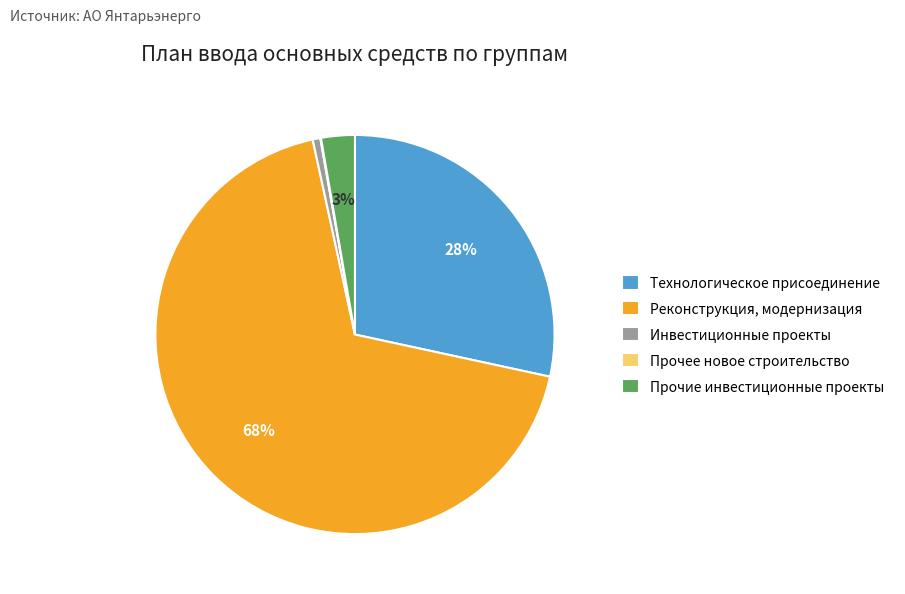

Between Инвестиционные проекты and Реконструкция, модернизация, which is larger?

Реконструкция, модернизация